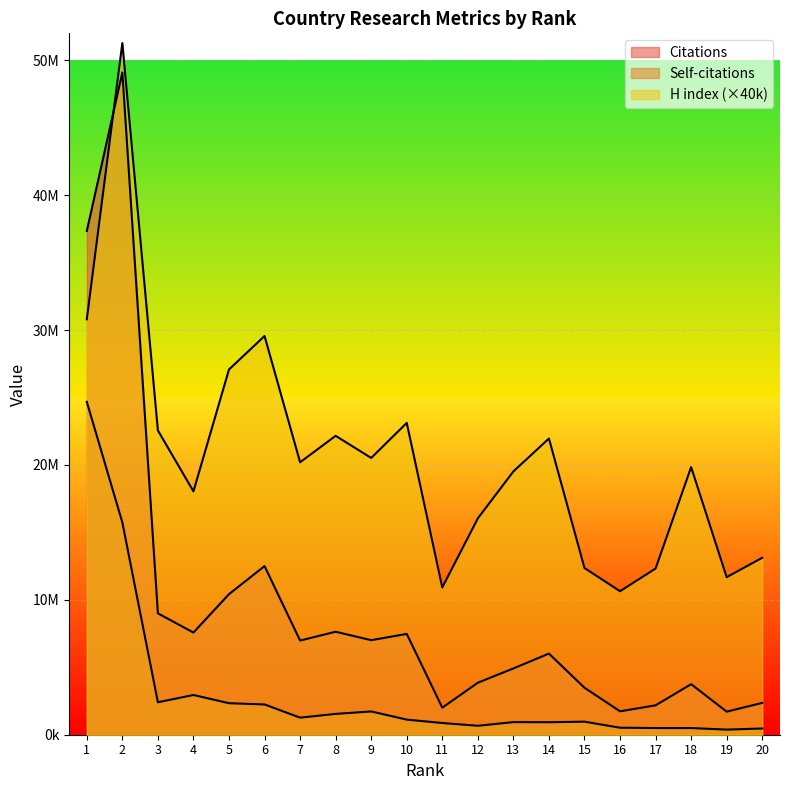

What is the difference between the maximum and minimum values in the H index series?

40640000